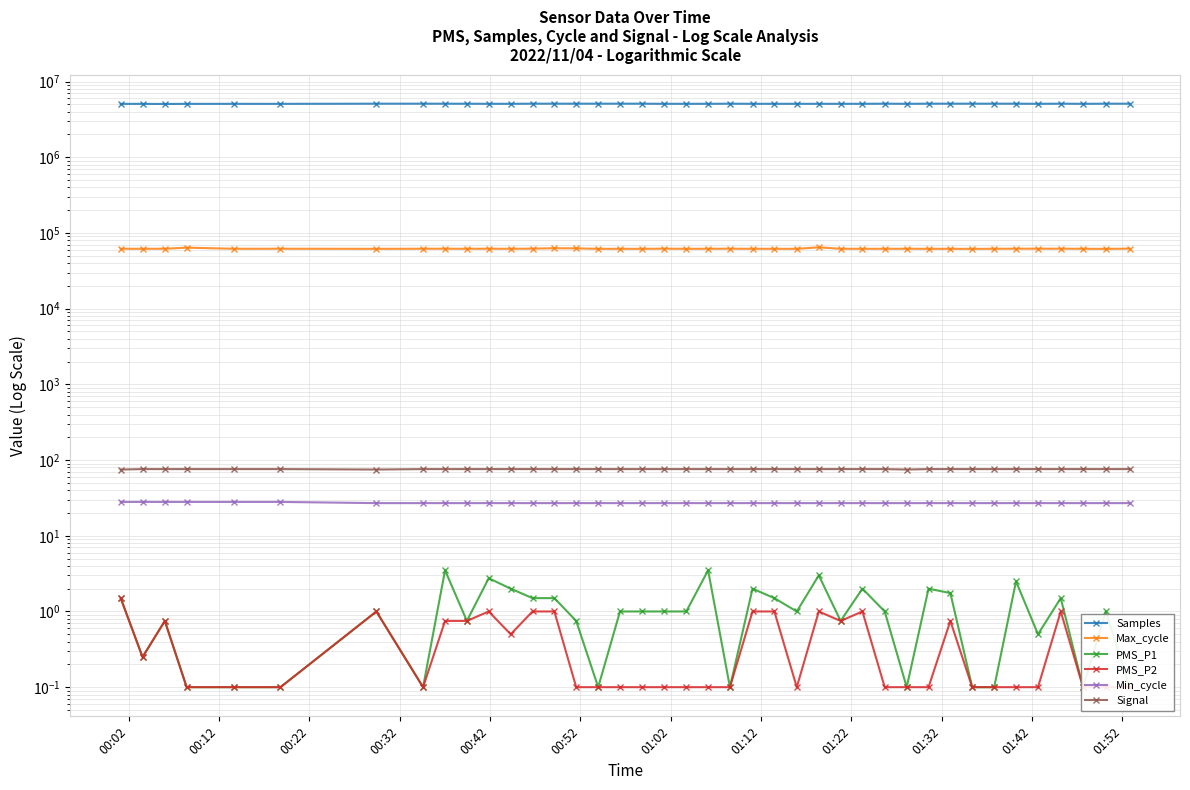

At which category does the chart reach its minimum across all series?

00:32